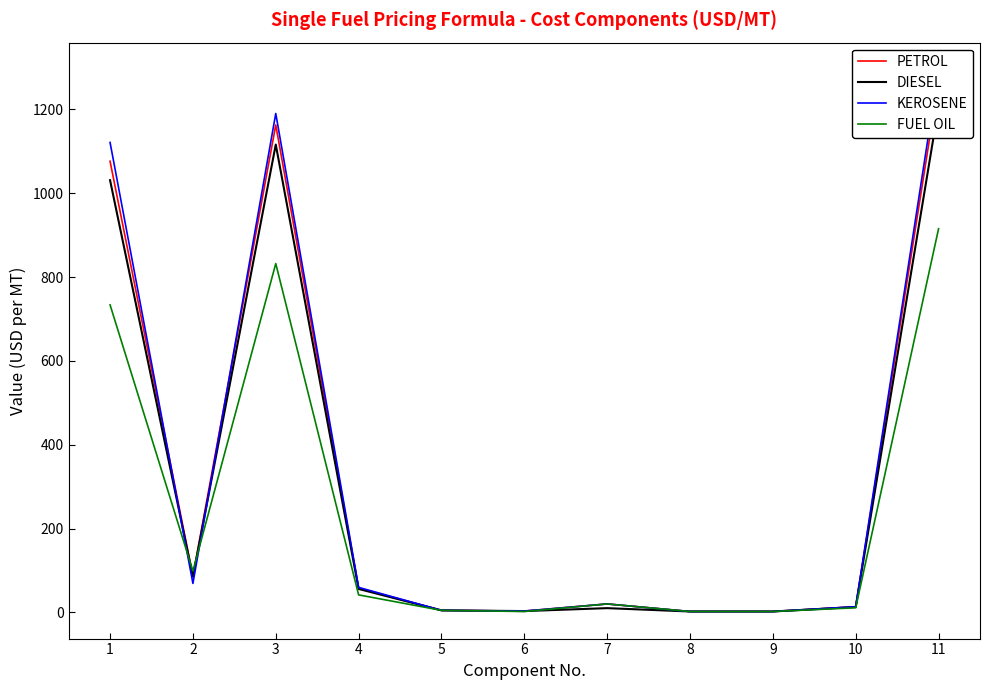

True or false: PETROL has a value of 58.1 at 4.

True